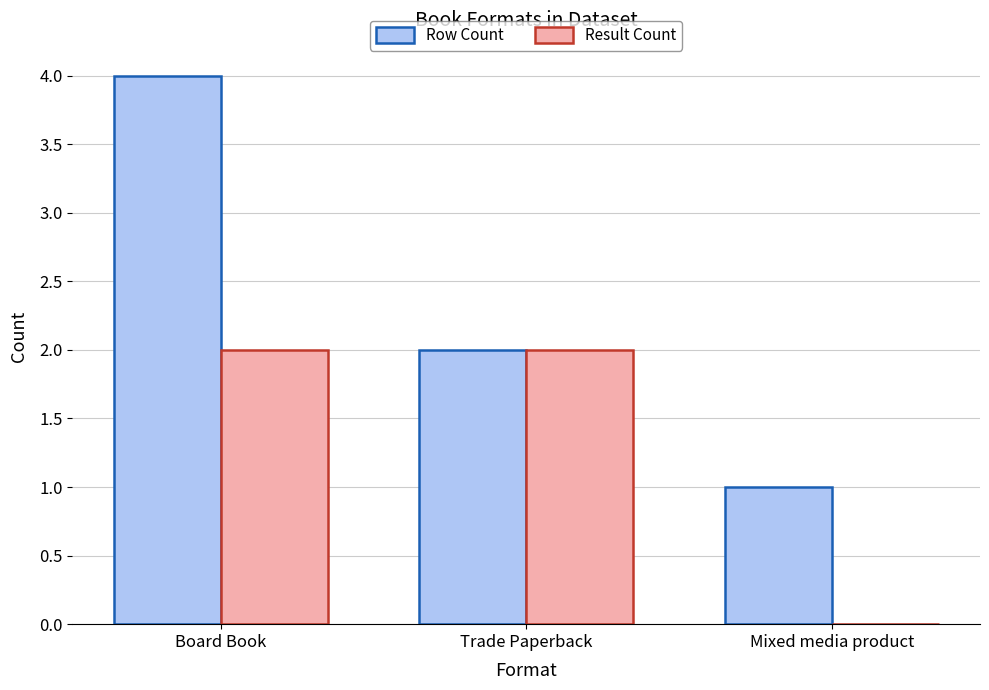

Which series changed the most between Board Book and Mixed media product?

Row Count